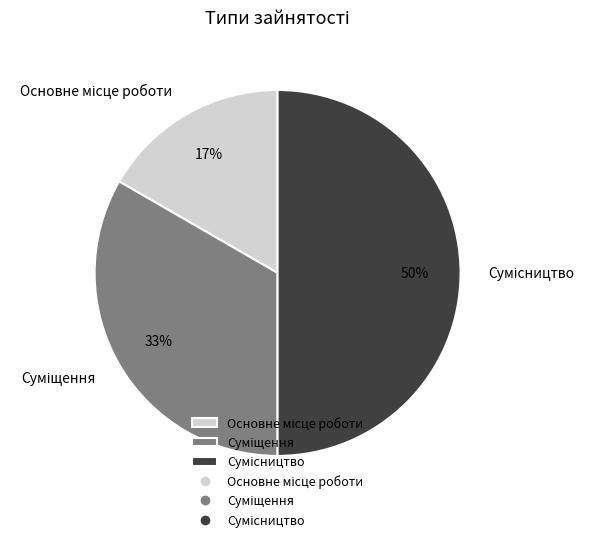

To the nearest percent, what is the average slice percentage?

33%